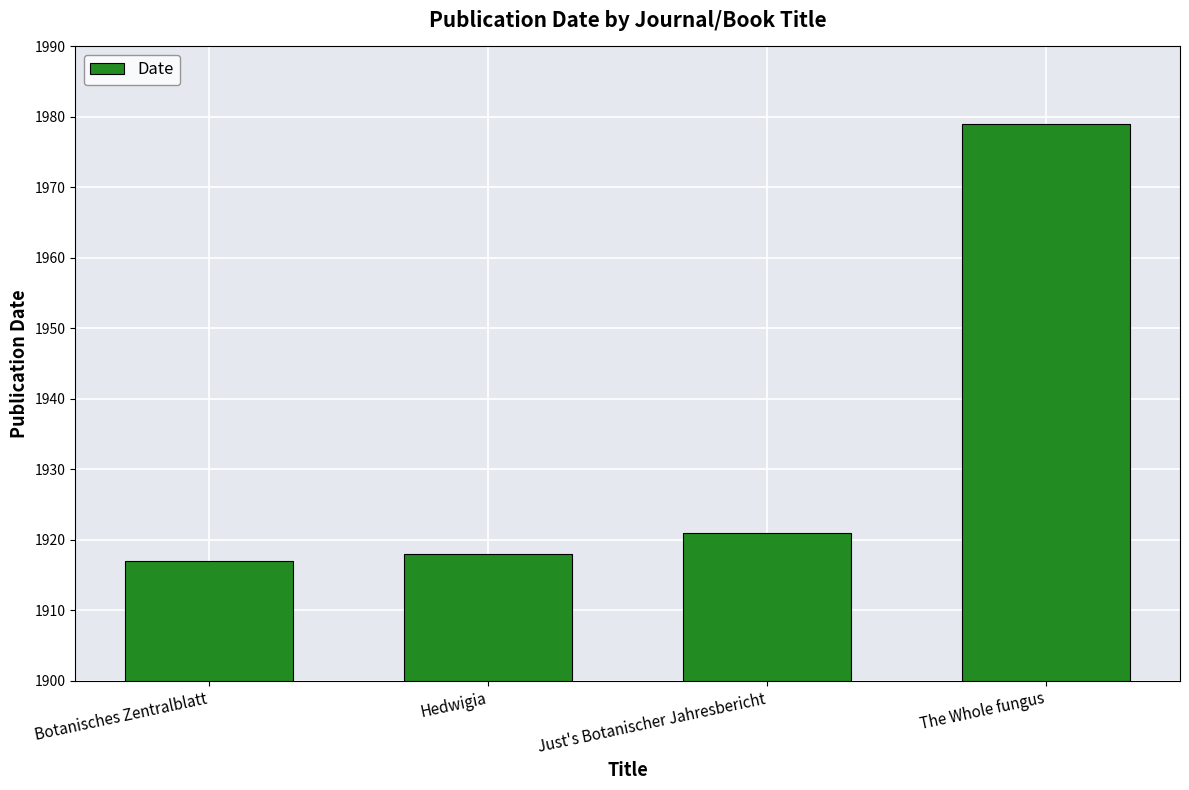

True or false: the data shows 3320 at Just's Botanischer Jahresbericht.

False